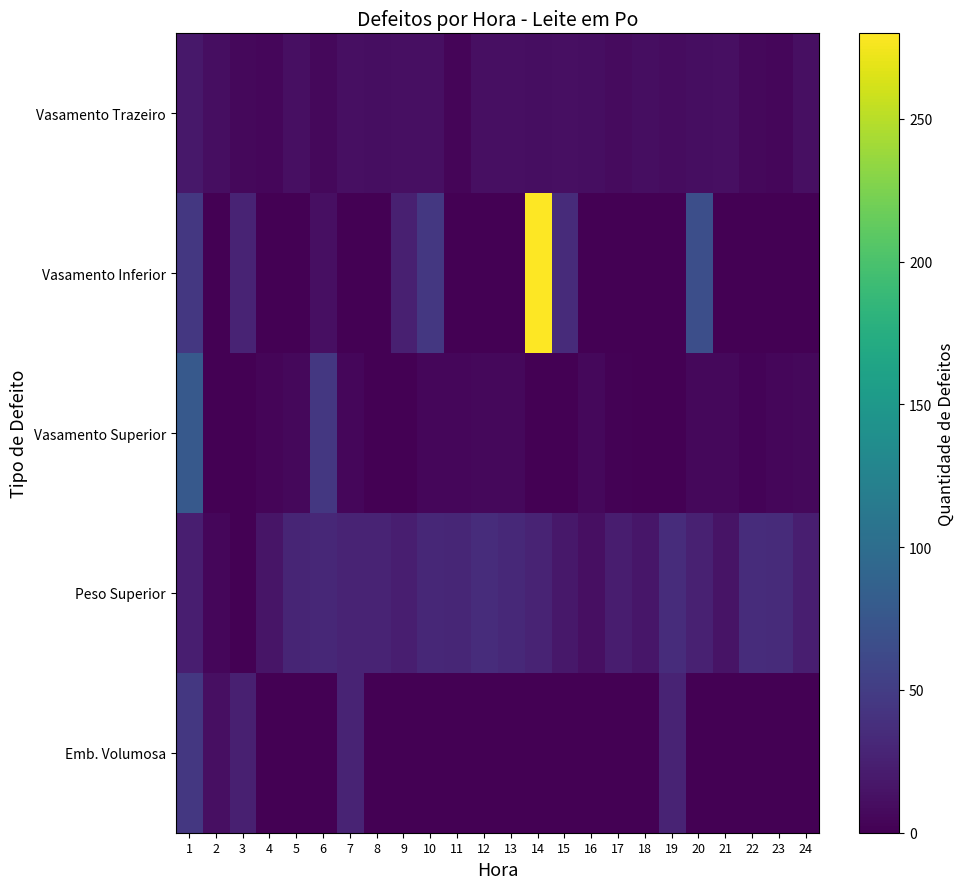

What is the total value across all series at 1?

209